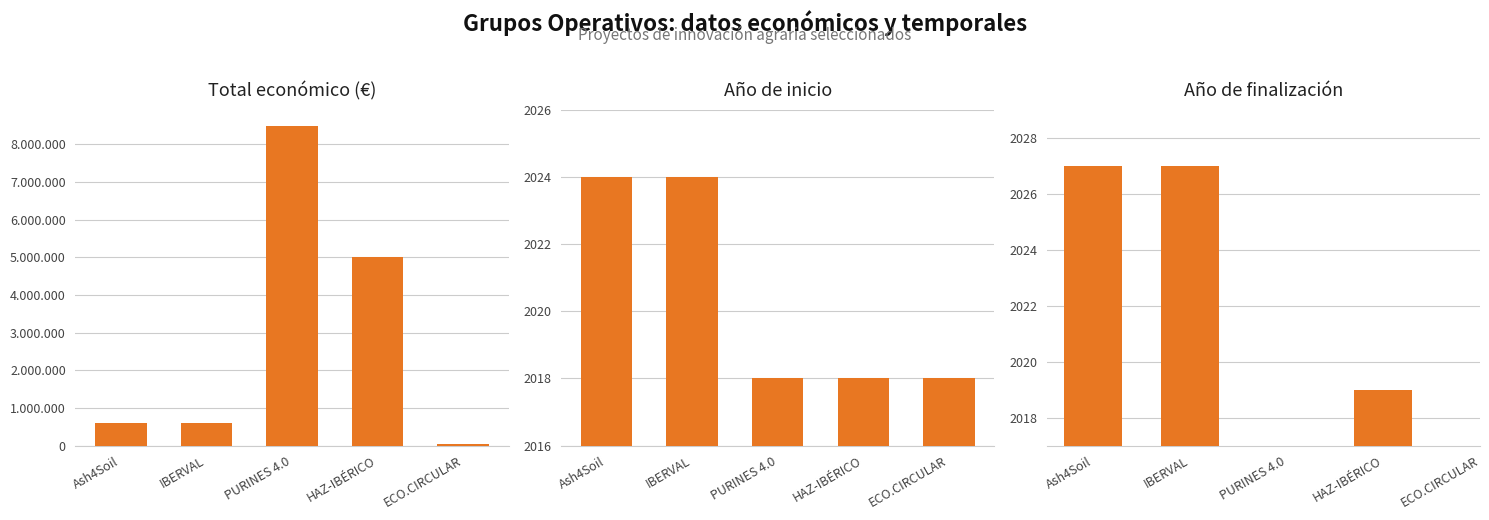

What is the sum of all Año de inicio values?

10102.0